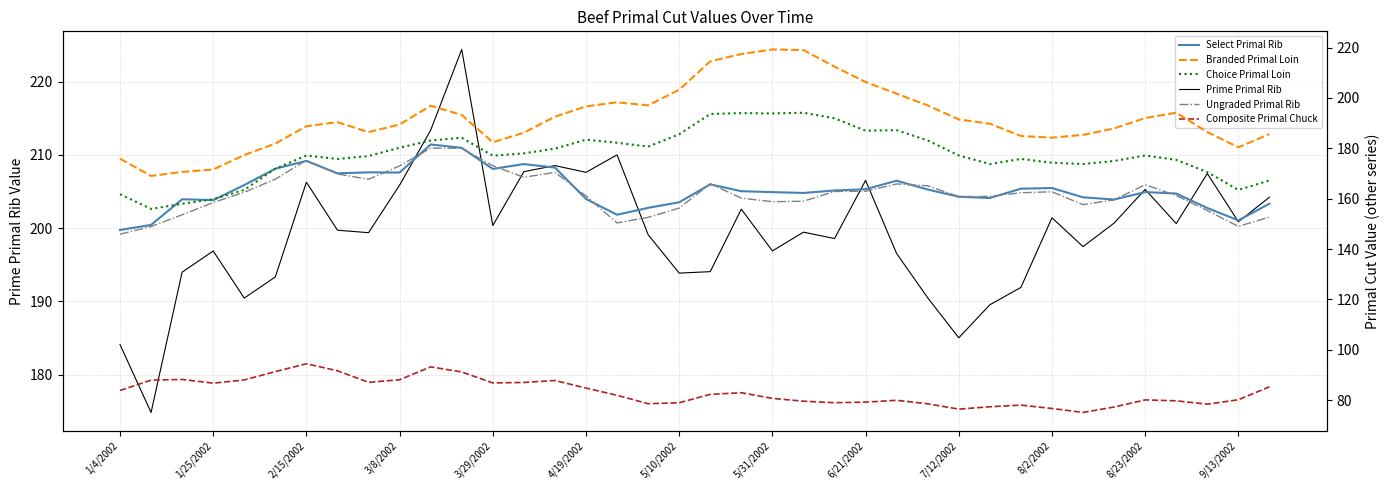

Which series has the largest total across all categories?

Prime Primal Rib